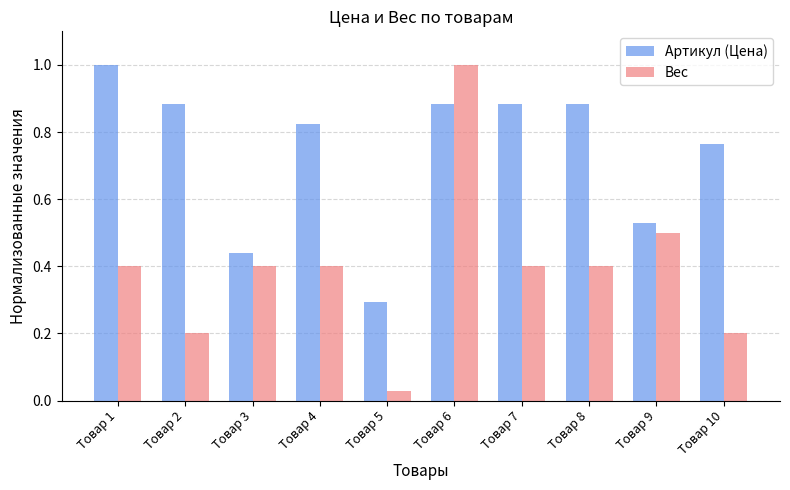

The Вес series shows 0.2 at Товар 6. True or false?

False